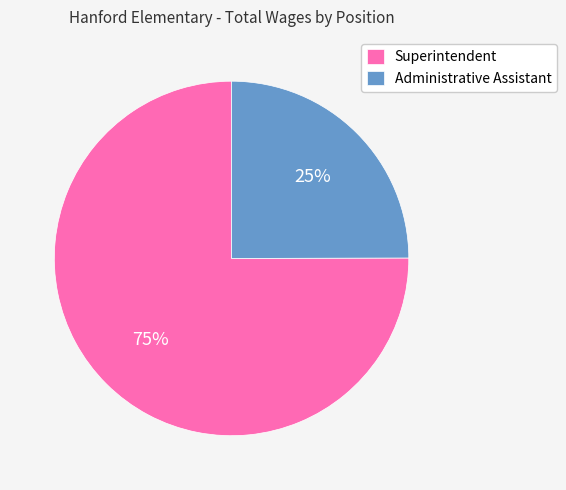

What is the smallest slice in the pie chart?

Administrative Assistant